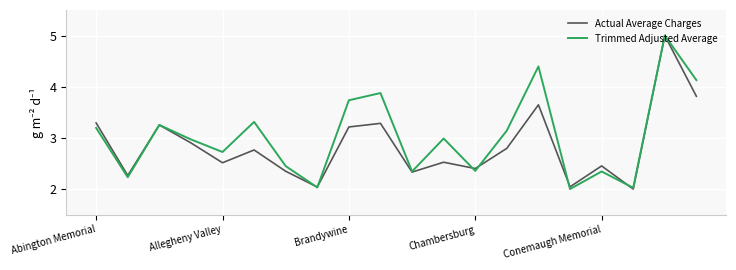

What are all the series names shown in the legend?

Actual Average Charges, Trimmed Adjusted Average